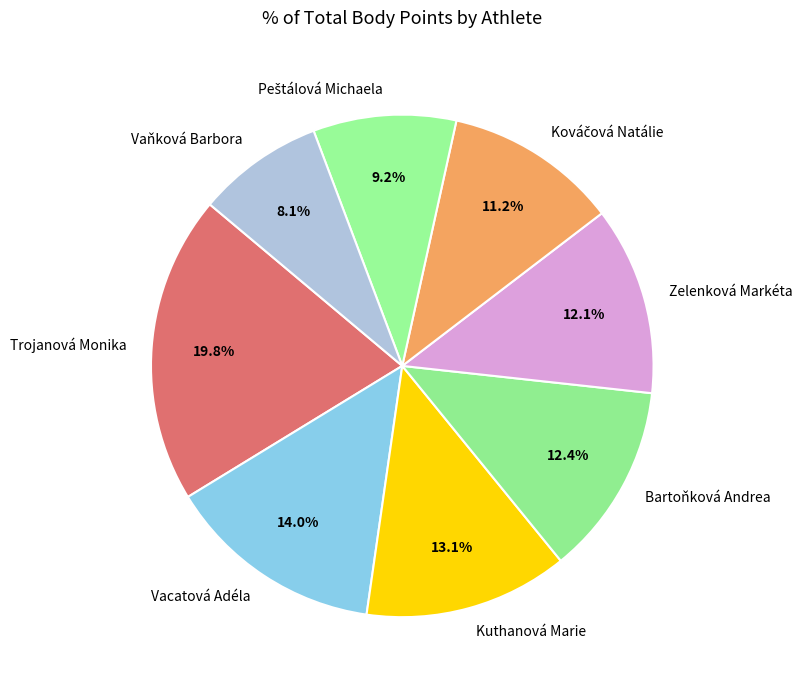

Which category has the smallest portion of the pie?

Vaňková Barbora